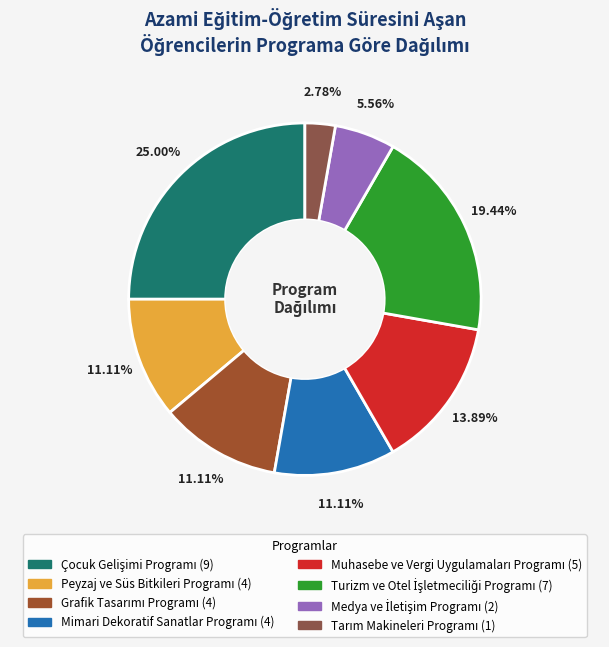

How many segments does this pie chart have?

8